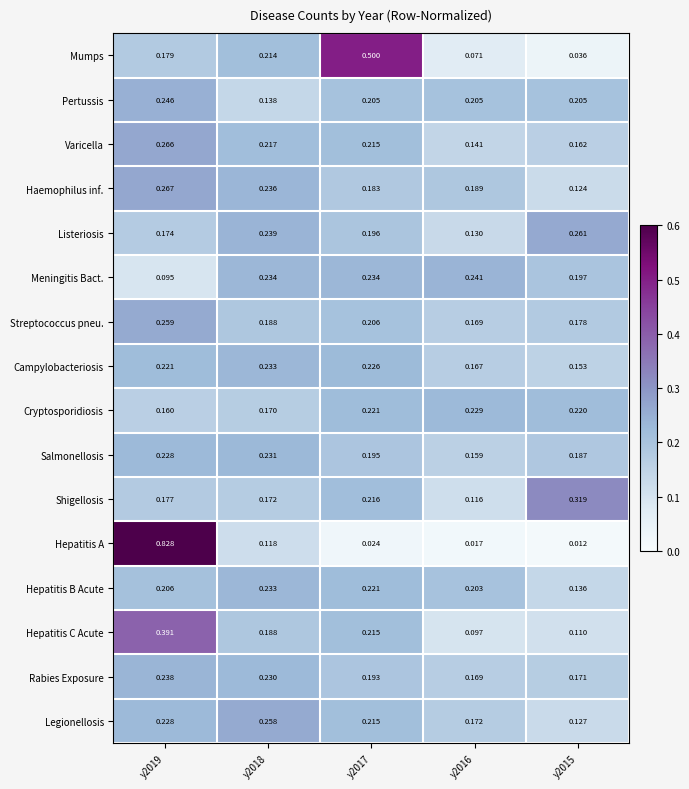

Between y2018 and y2015, which series saw the biggest shift?

Mumps